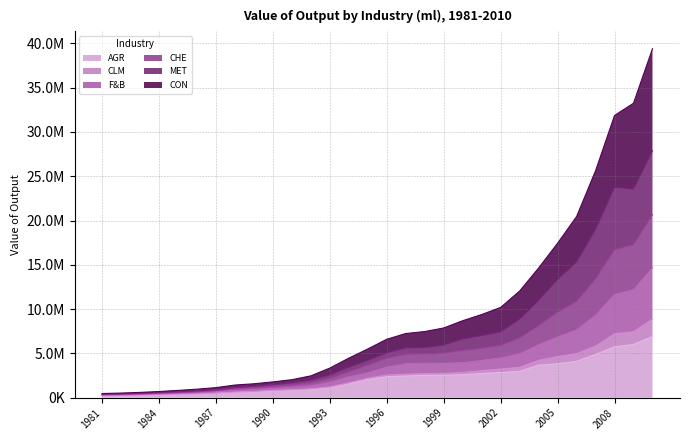

How many data points in AGR are above 2375666?

14